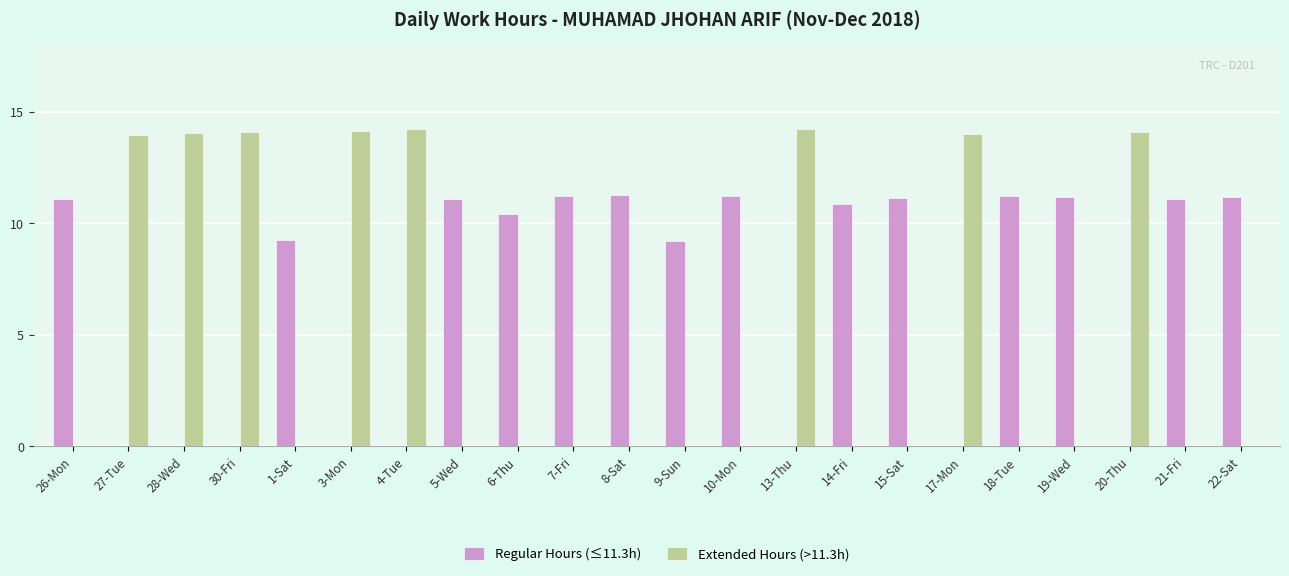

How many groups of bars are there?

22